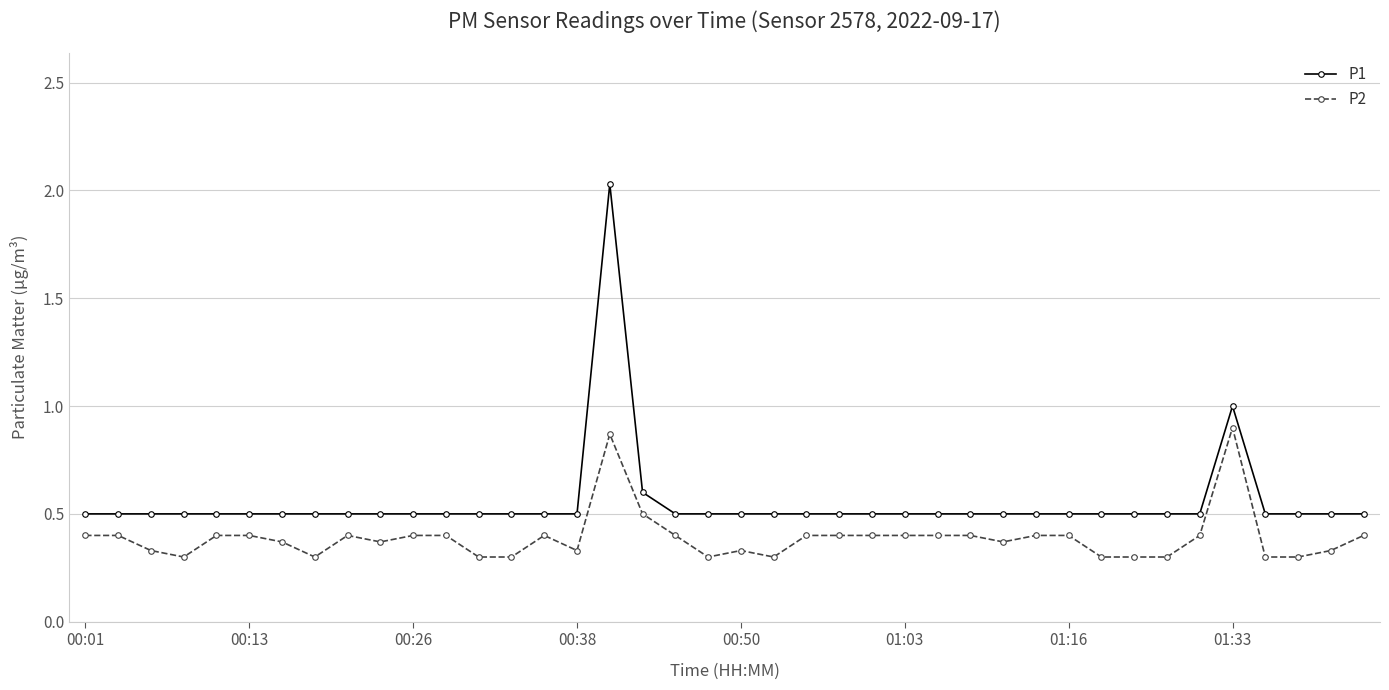

List the series in order of their overall mean, highest first.

P1, P2